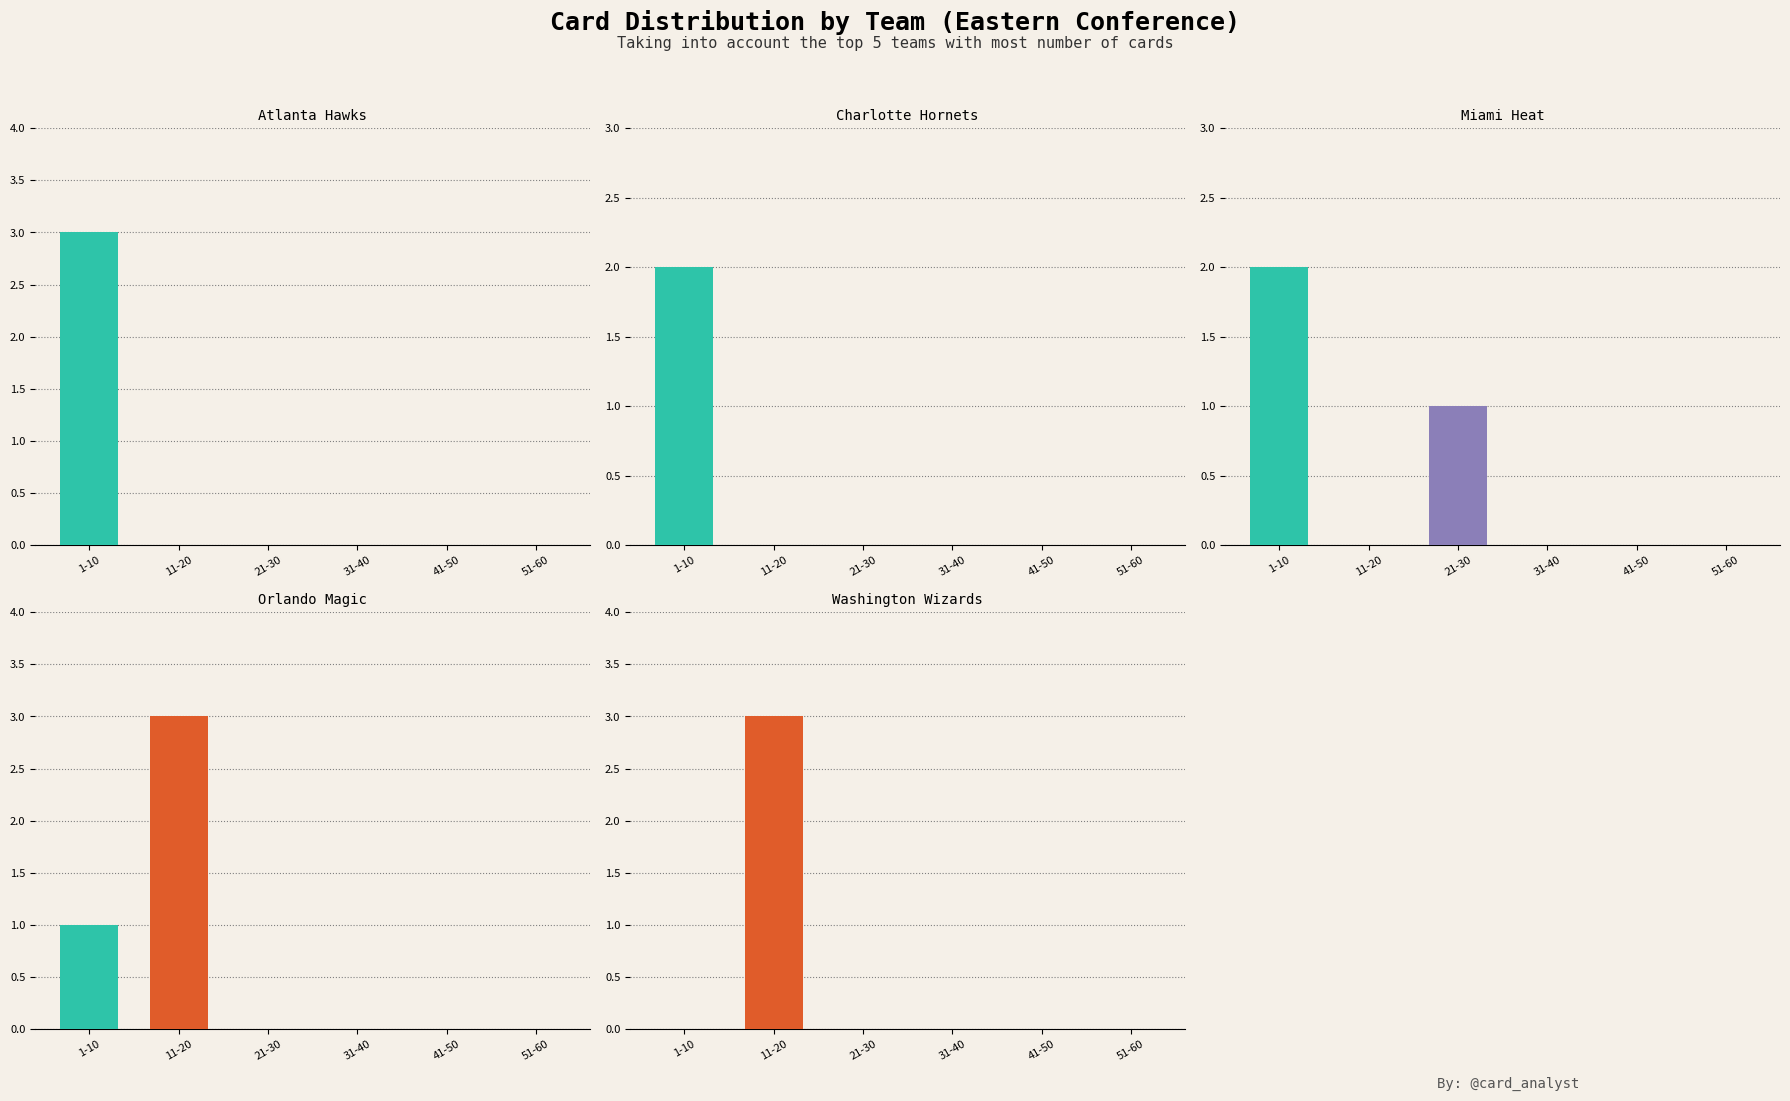

Between 11-20 and 31-40, which series saw the biggest shift?

Orlando Magic